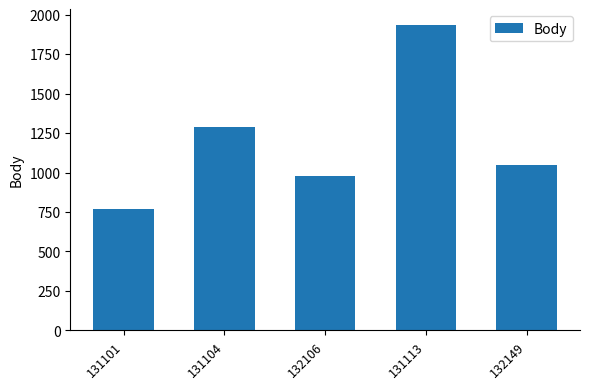

Which label corresponds to the smallest value in the chart?

131101